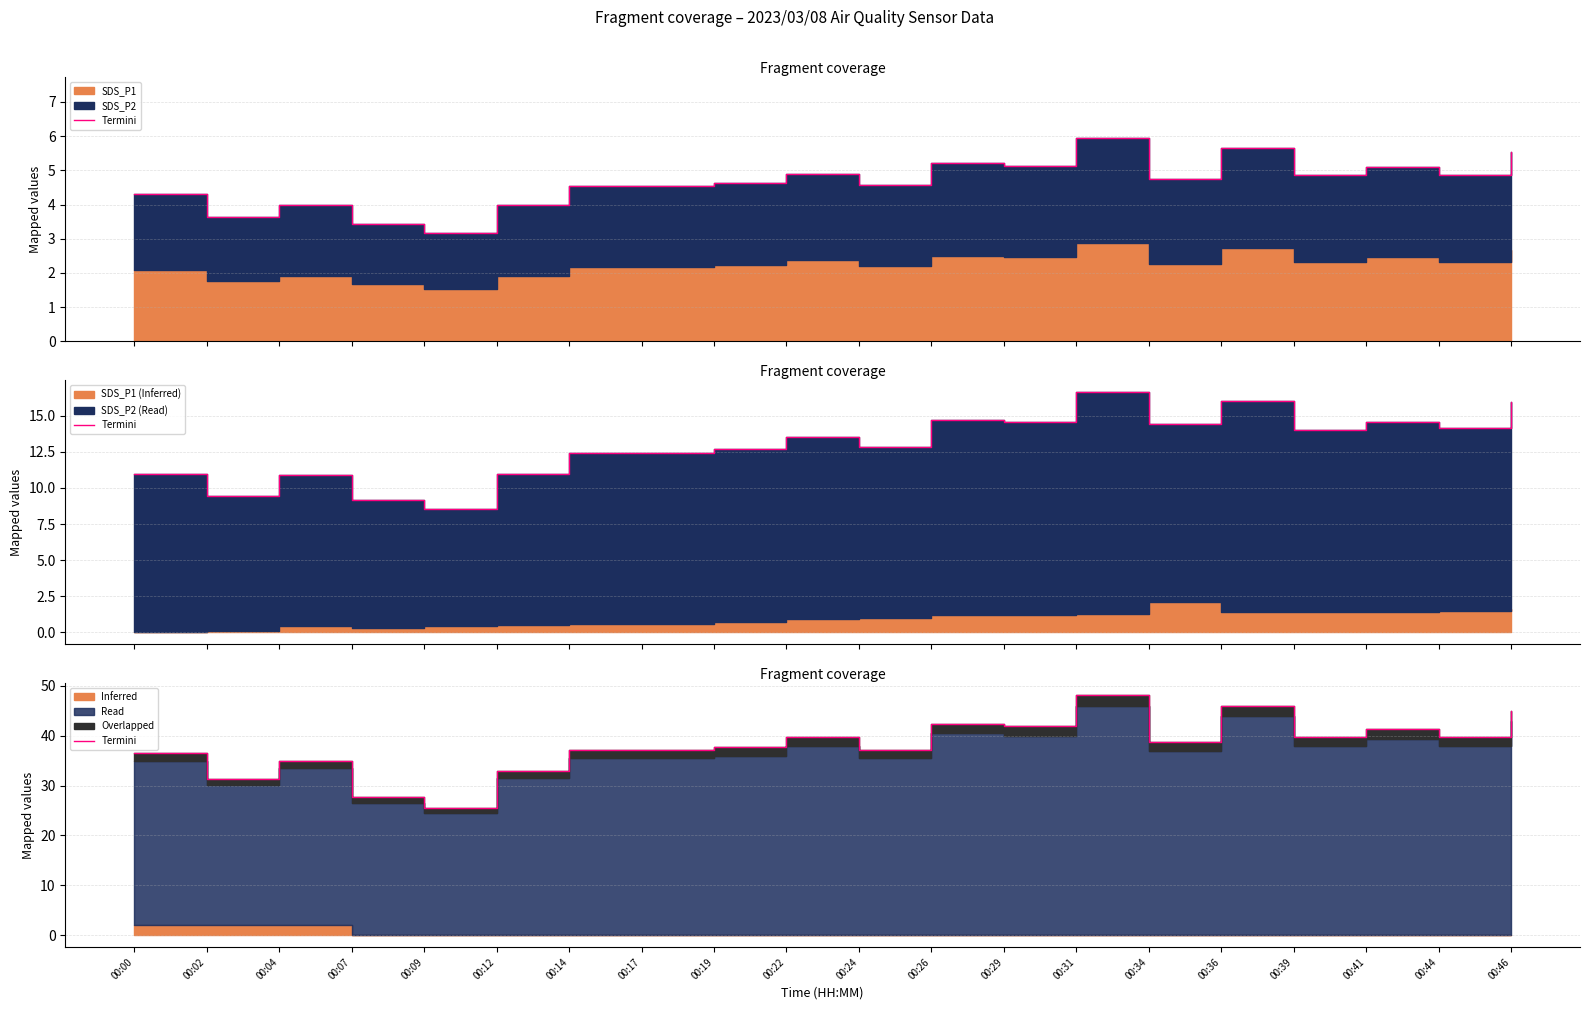

What is the ratio of the value at 00:17 to the value at 00:14?

1.0